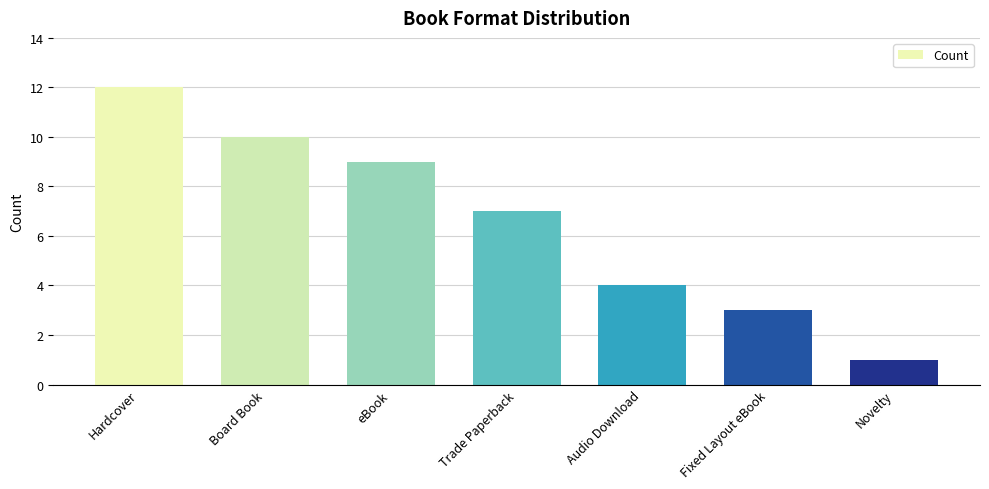

What is the difference between the values at Audio Download and Hardcover?

8